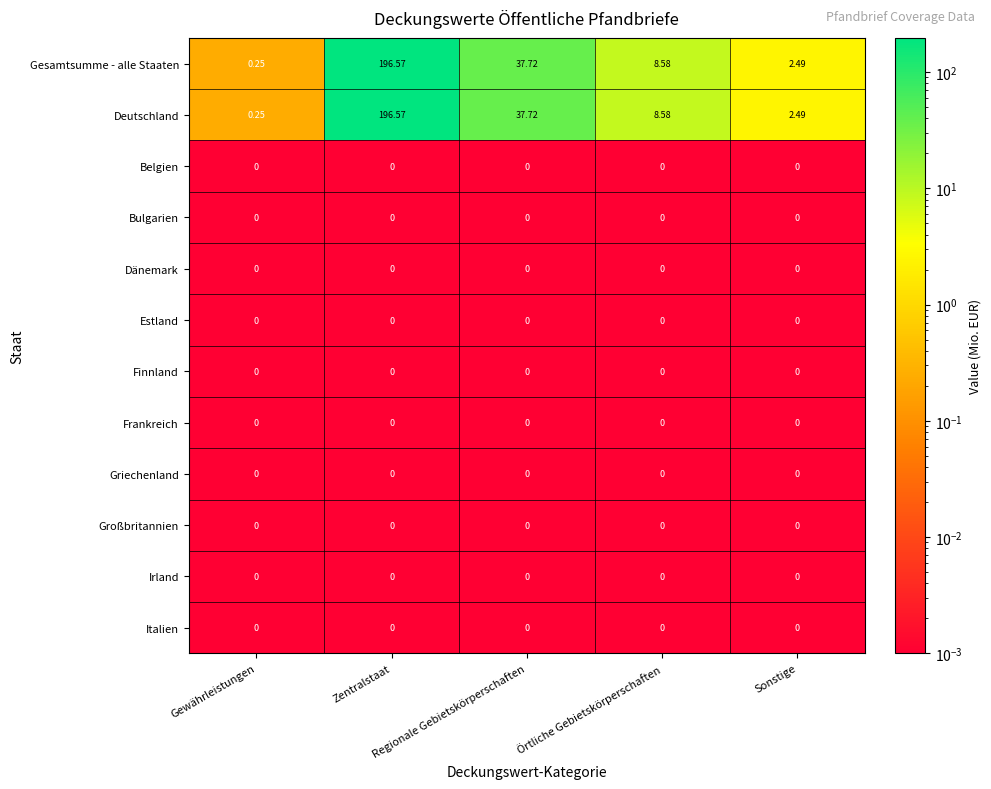

How many data points does each series have?

5